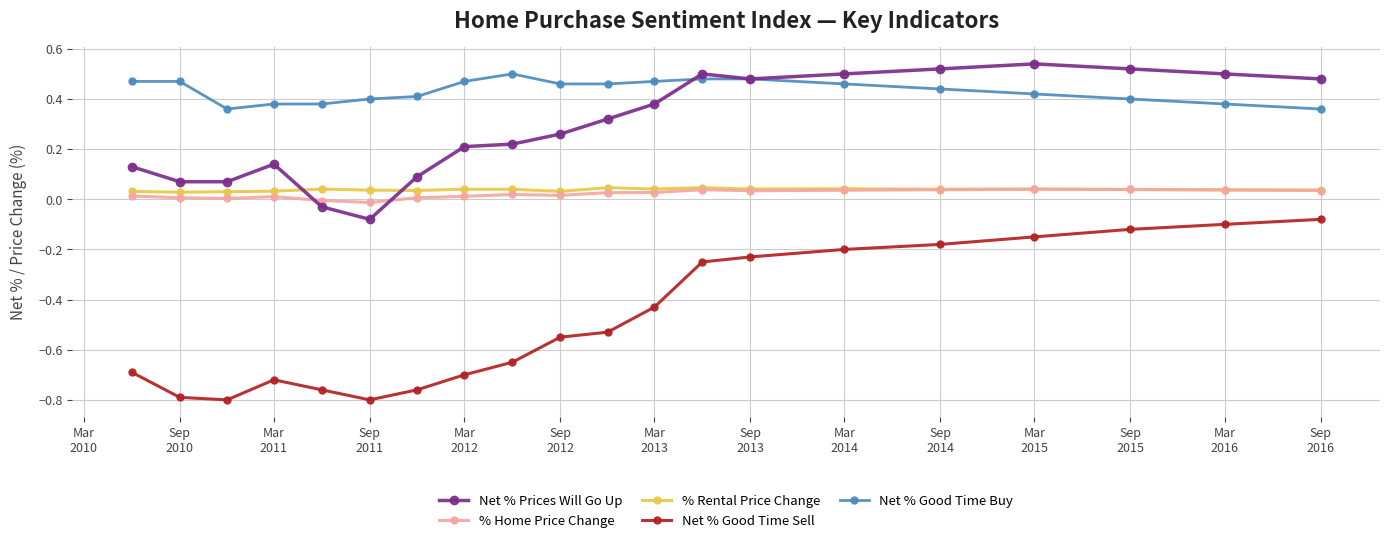

At how many categories does at least one series exceed 0?

20